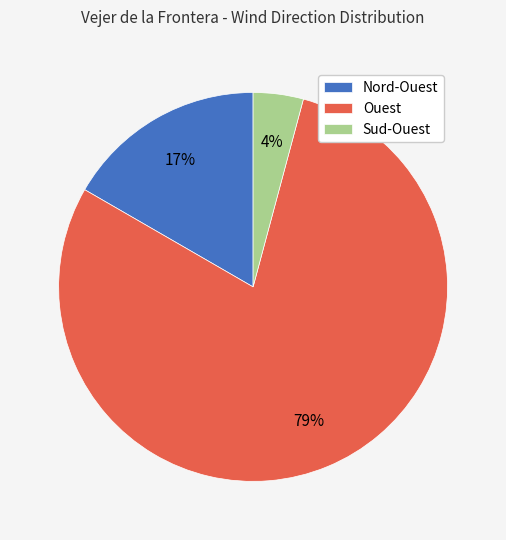

Combined, do Nord-Ouest and Sud-Ouest account for over 50%?

No